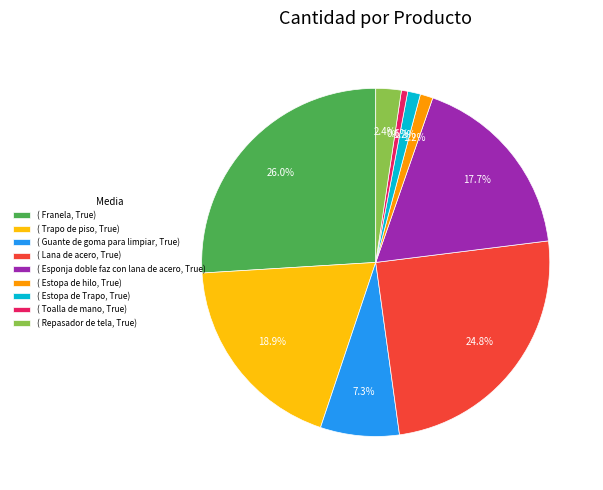

Which category has the biggest portion of the pie?

( Franela, True)